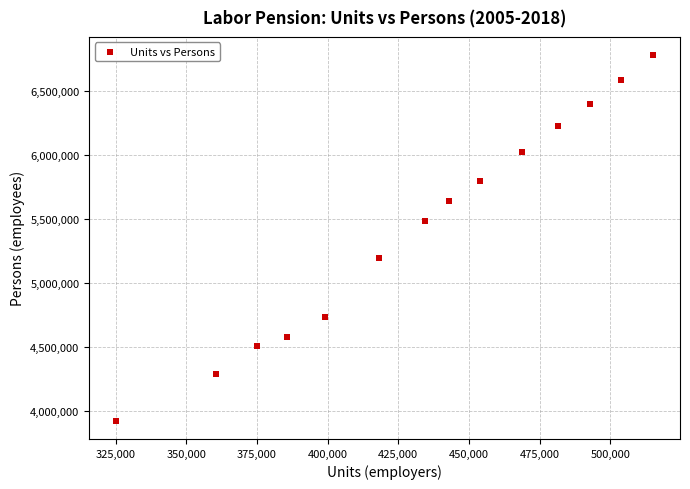

What is the range of X values (max minus min)?

189965